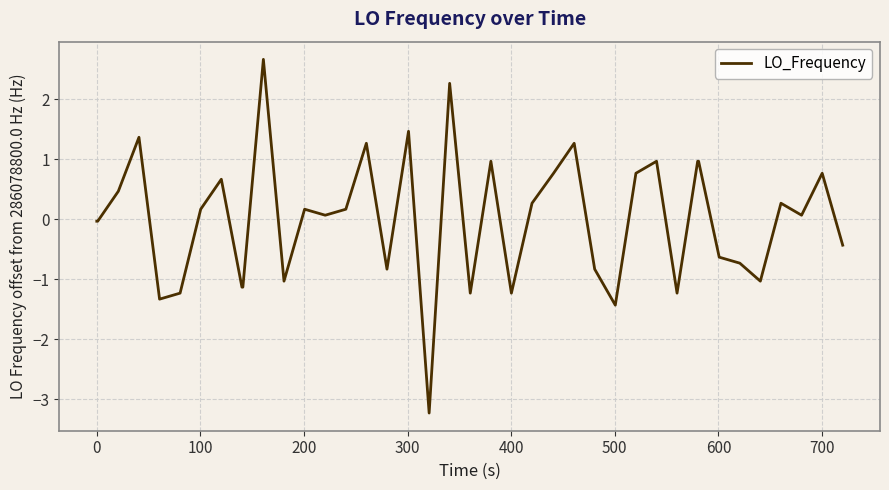

What is the minimum value shown in the chart?

-3.2